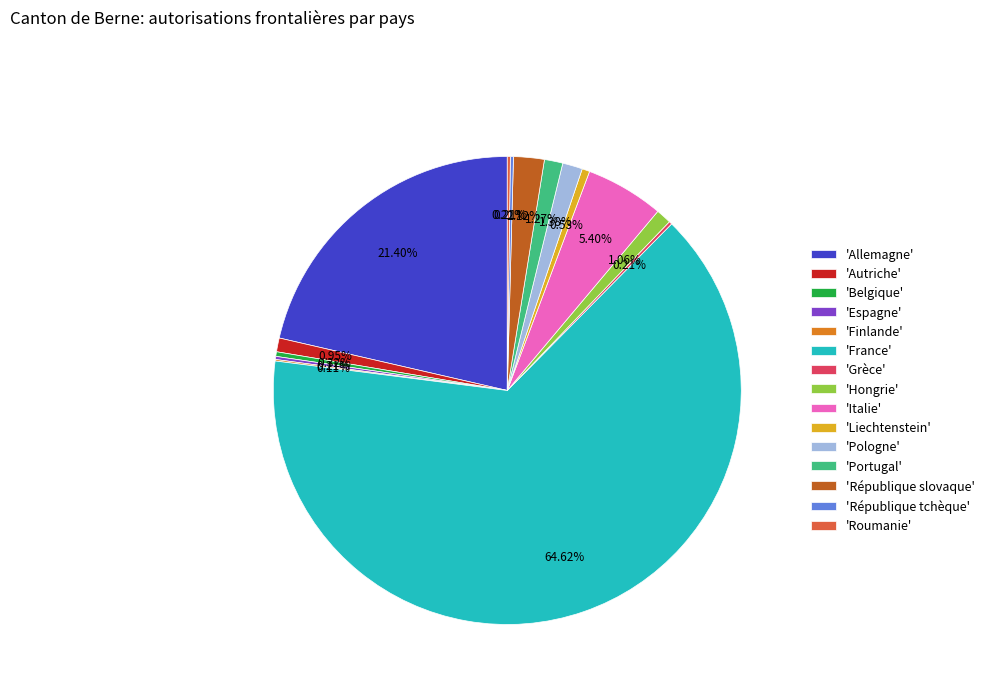

Does 'France' account for over 50% of the chart?

Yes